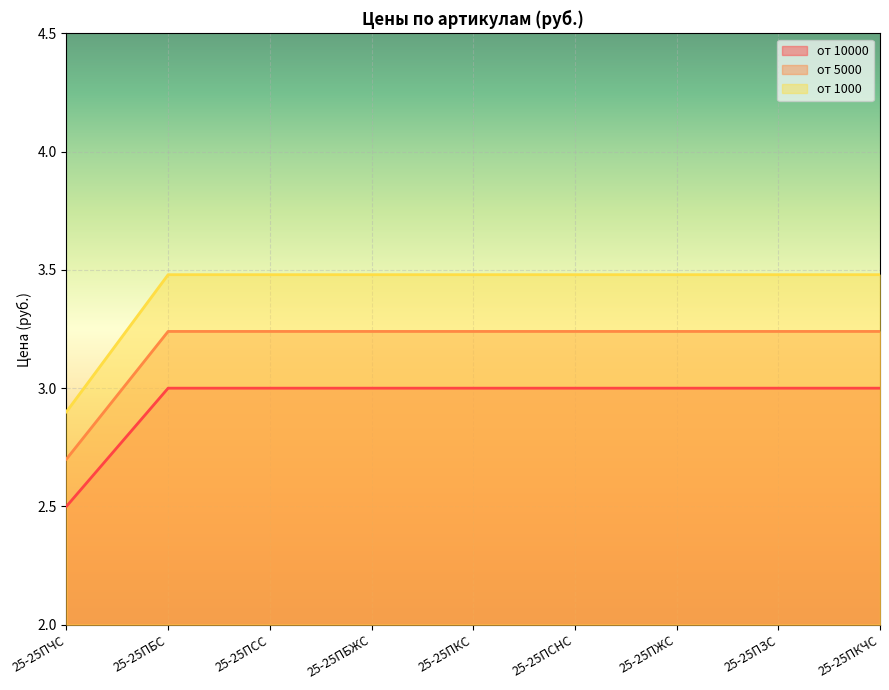

Which category has the highest value in the от 1000 series?

25-25ПБС